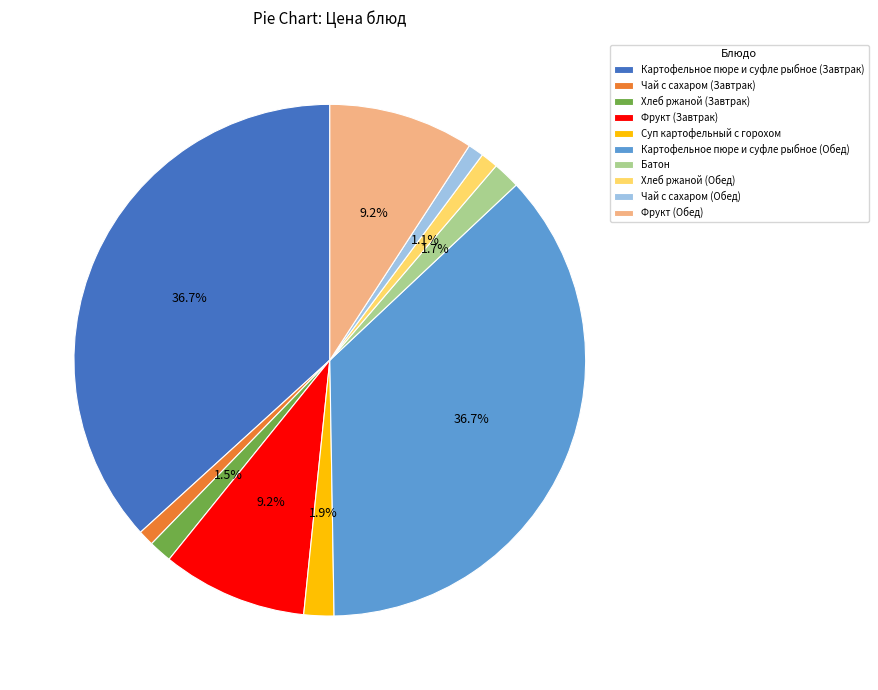

Between Чай с сахаром (Обед) and Фрукт (Обед), which is larger?

Фрукт (Обед)